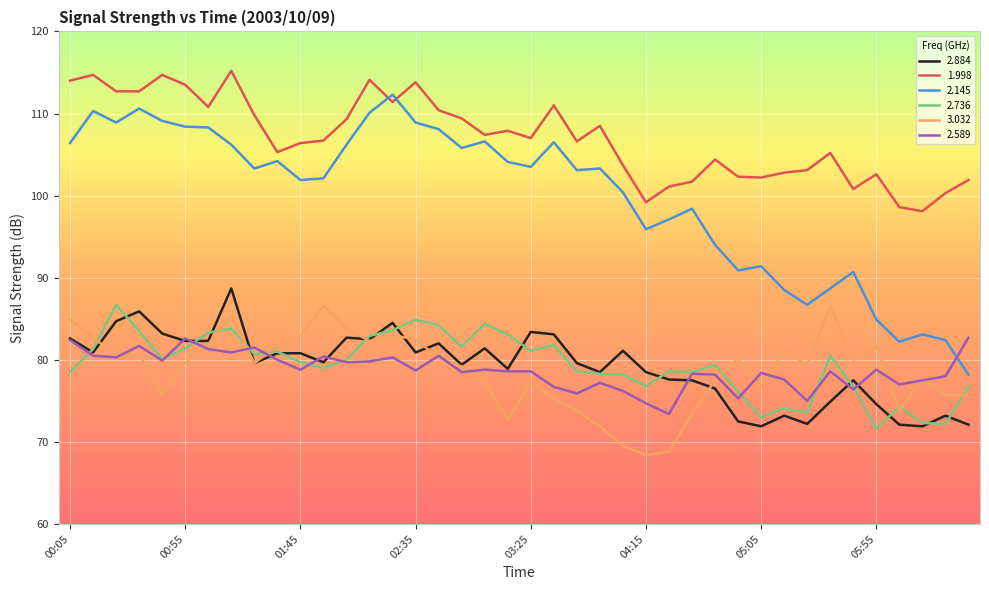

True or false: 1.998 and 3.032 cross at least once.

False